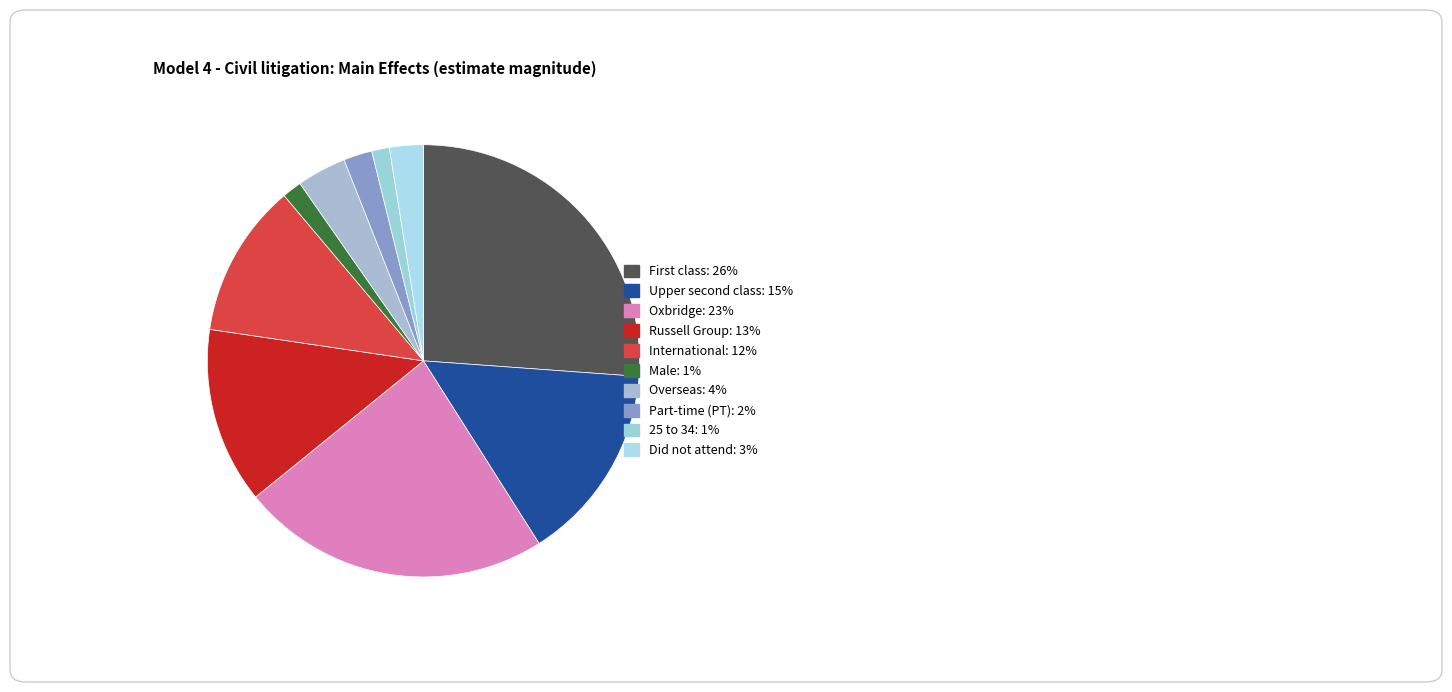

Does Part-time (PT) represent more than half of the total?

No